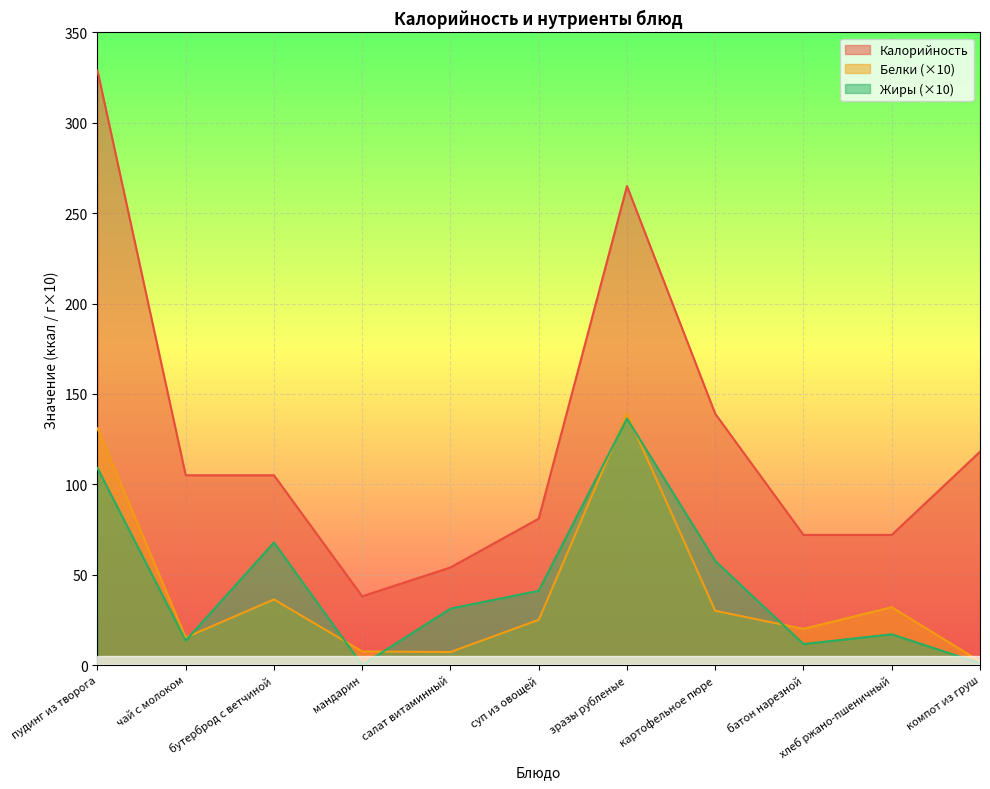

What value does the Жиры series have at батон нарезной?

11.6